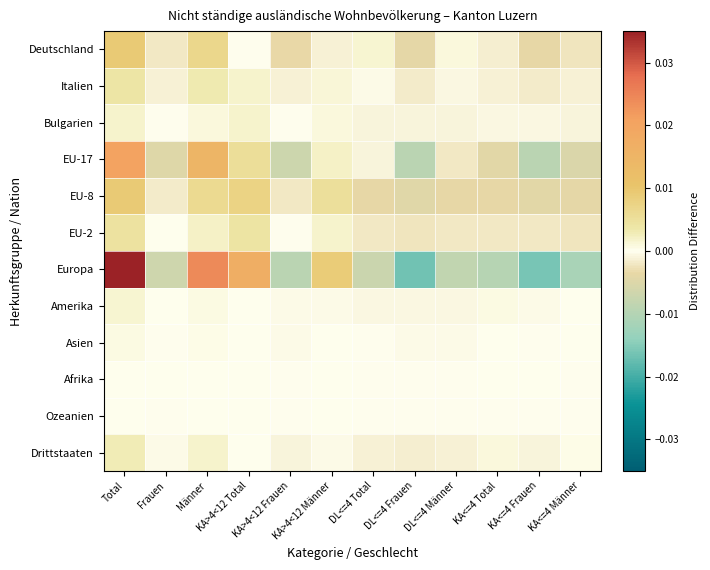

Which has a higher value, KA<=4 Total or KA>4<12 Frauen?

KA<=4 Total